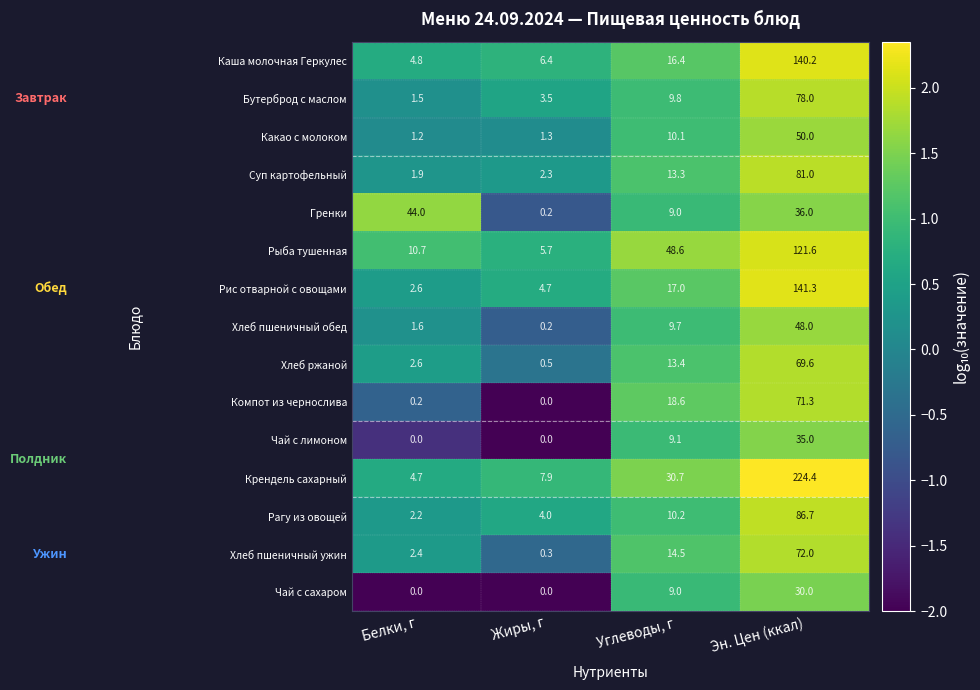

At how many categories does at least one series exceed 0?

4